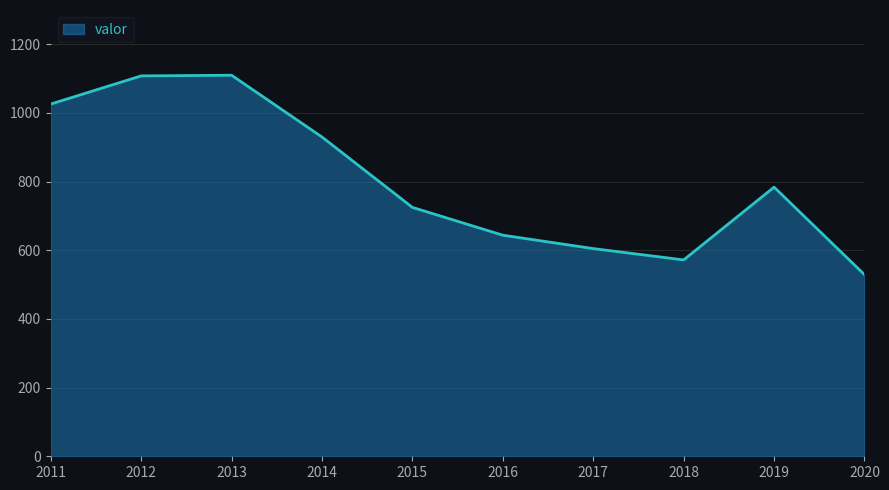

How many values are below 784?

5